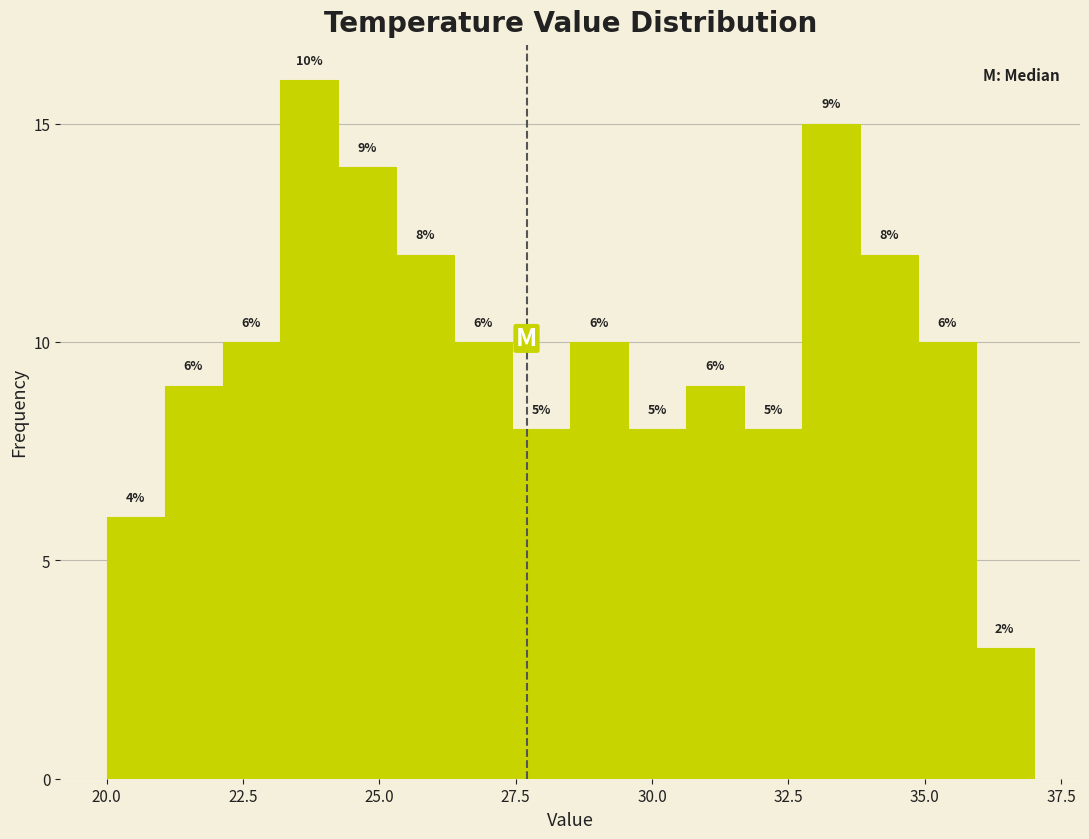

Read against the x-axis, roughly where is the centre of the tallest bar?

23.5